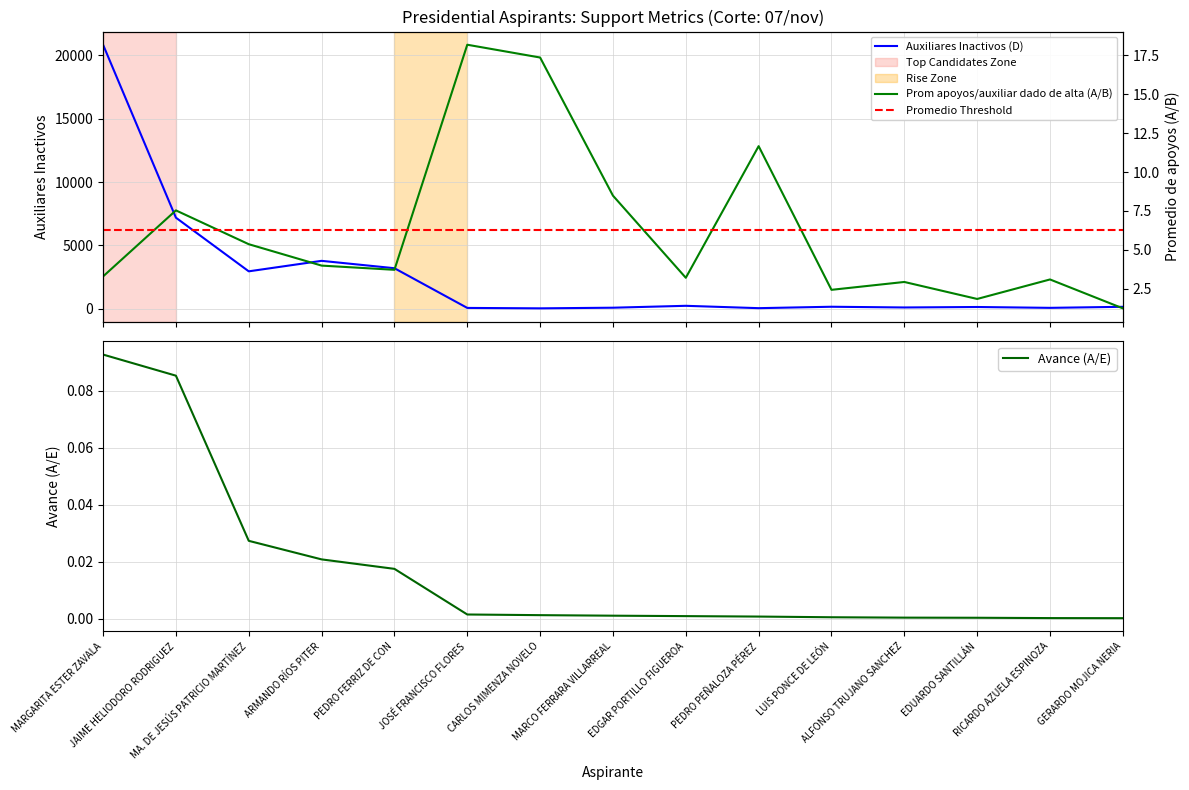

How many lines are shown in the chart?

3